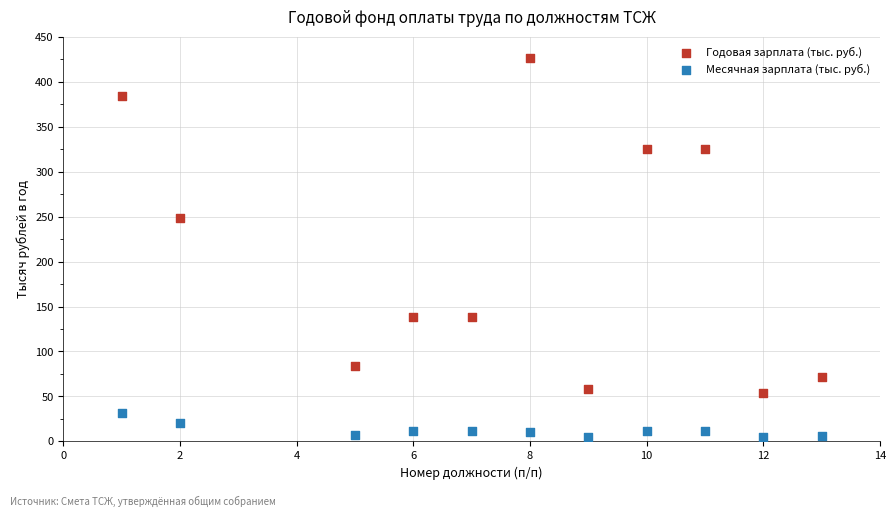

Across all series, what Y value is closest to 215?

248.0